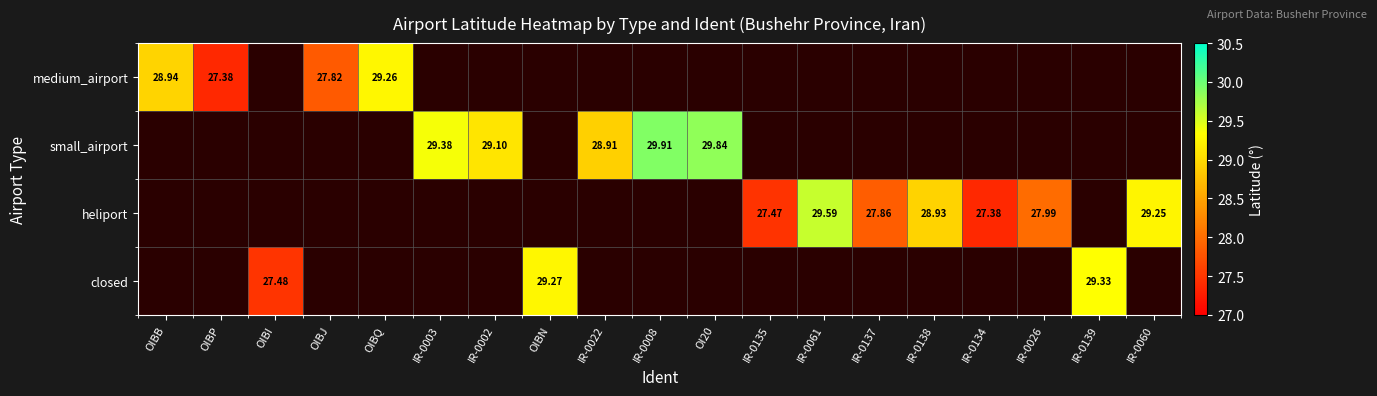

The heliport series shows 28.0 at IR-0026. True or false?

True